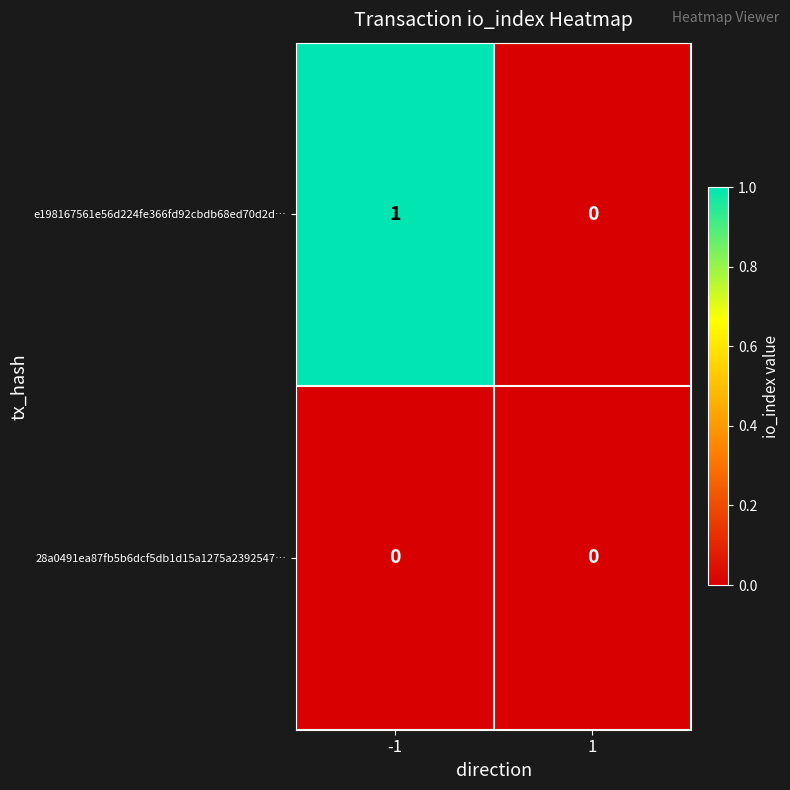

Reading left to right, list all the values displayed in this chart.

e198167561e56d224fe366fd92cbdb68ed70d2d…: 1	0
28a0491ea87fb5b6dcf5db1d15a1275a2392547…: 0	0